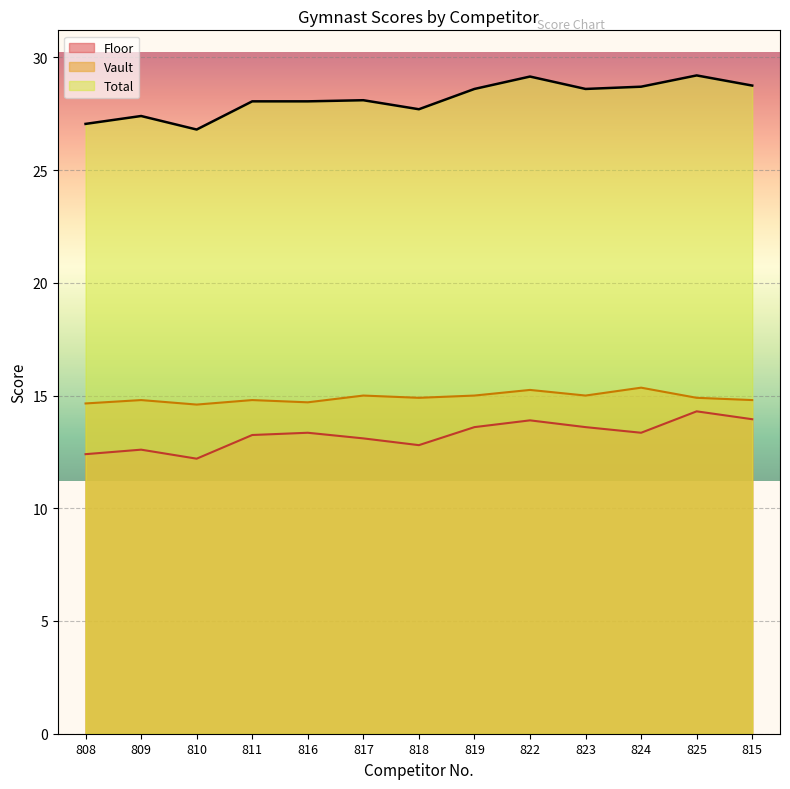

Reading left to right, what are all the values shown in this chart?

Floor: 808=12.4	809=12.6	810=12.2	811=13.2	816=13.3	817=13.1	818=12.8	819=13.6	822=13.9	823=13.6	824=13.3	825=14.3	815=13.9
Vault: 808=14.7	809=14.8	810=14.6	811=14.8	816=14.7	817=15.0	818=14.9	819=15.0	822=15.2	823=15.0	824=15.3	825=14.9	815=14.8
Total: 808=27.1	809=27.4	810=26.8	811=28.1	816=28.0	817=28.1	818=27.7	819=28.6	822=29.1	823=28.6	824=28.7	825=29.2	815=28.8